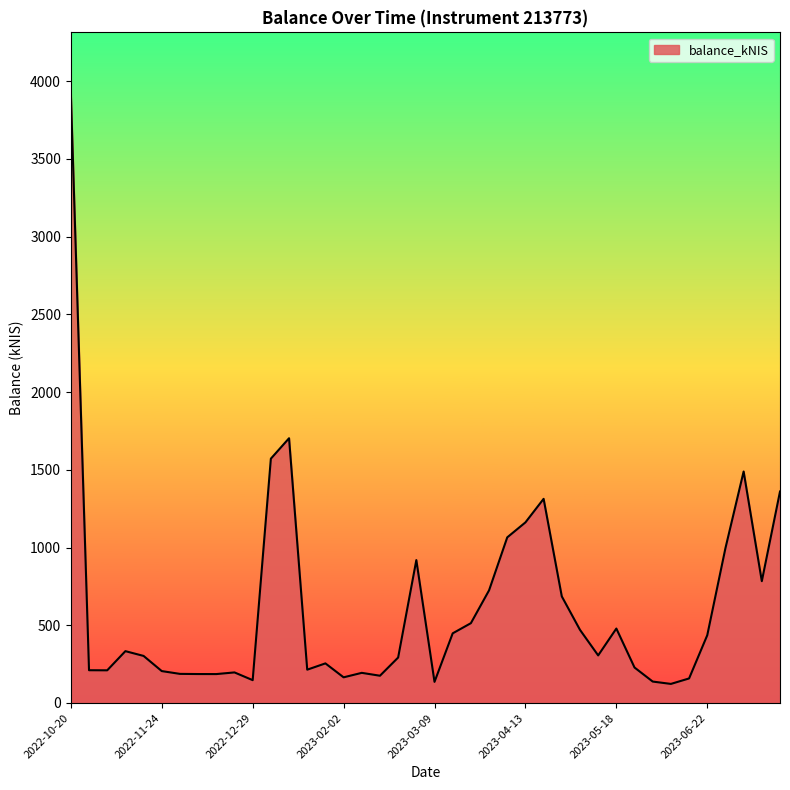

What is the minimum value shown in the chart?

122.7